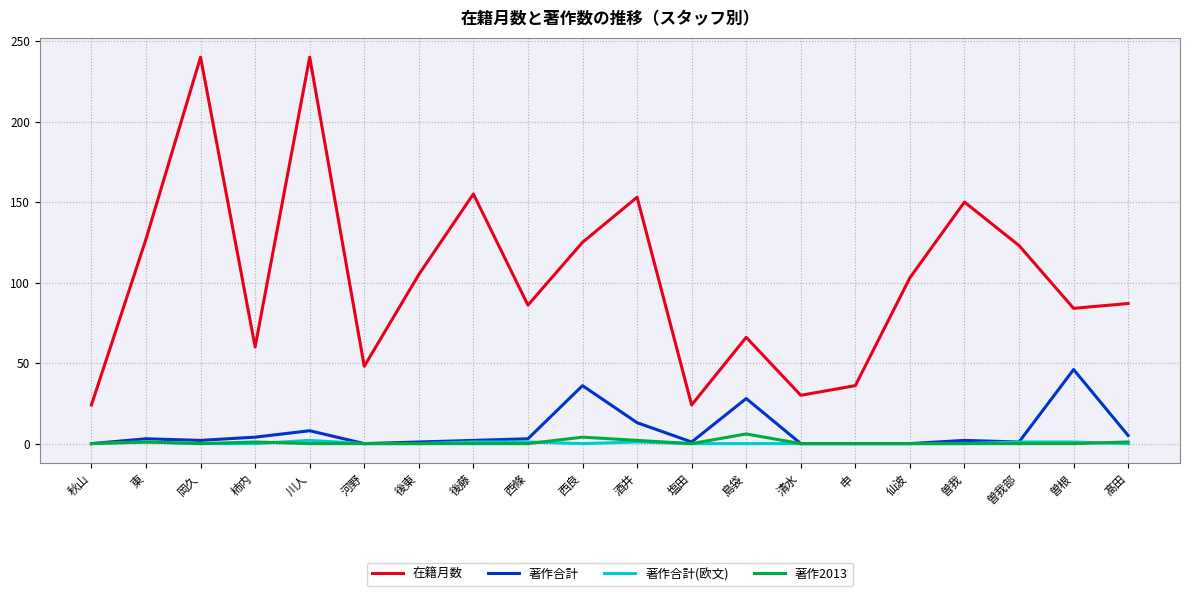

True or false: 著作合計 has more than 2 points higher than both neighbors.

True